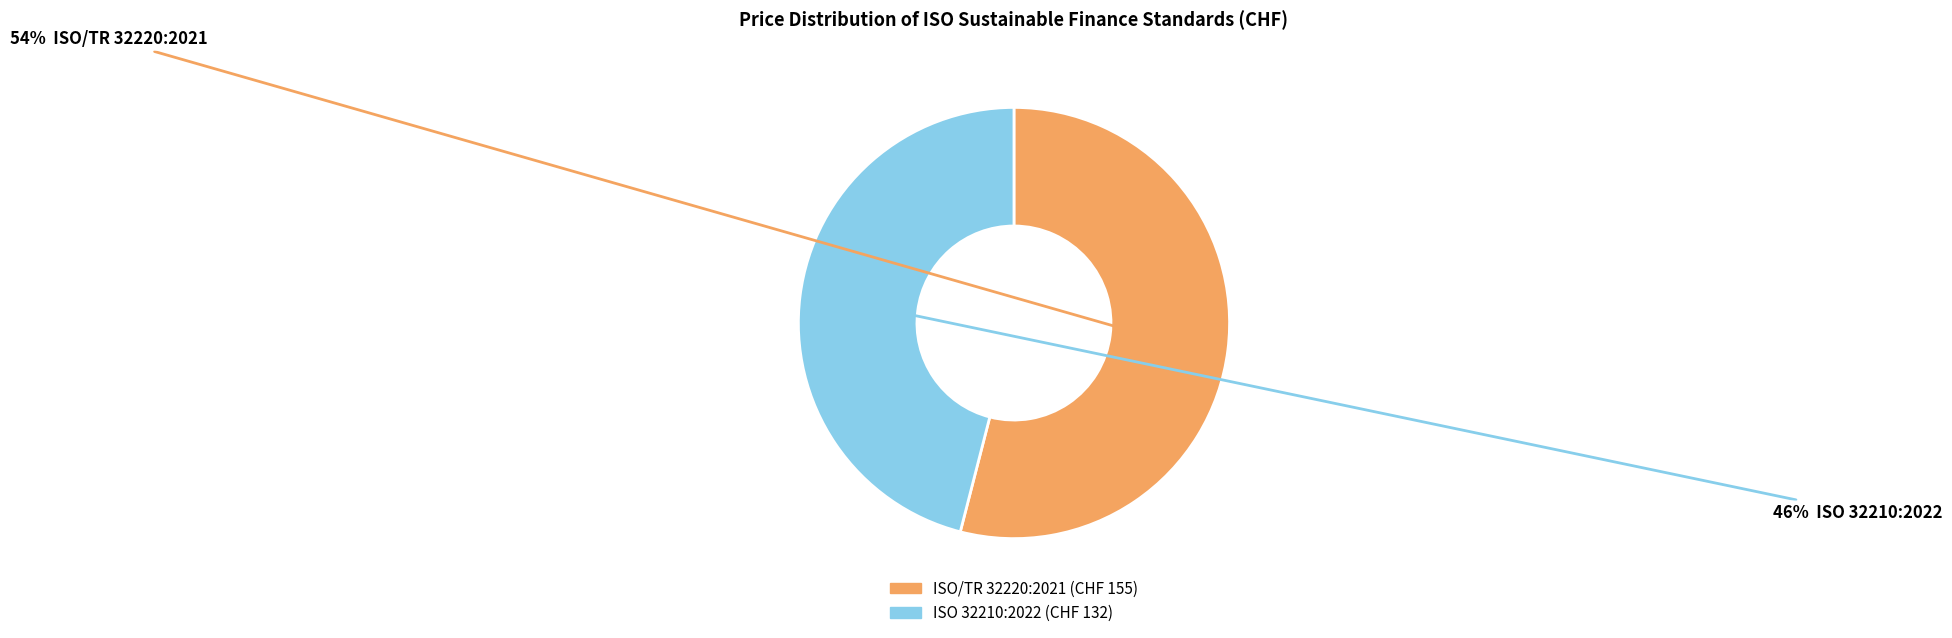

How many slices are in this pie chart?

2